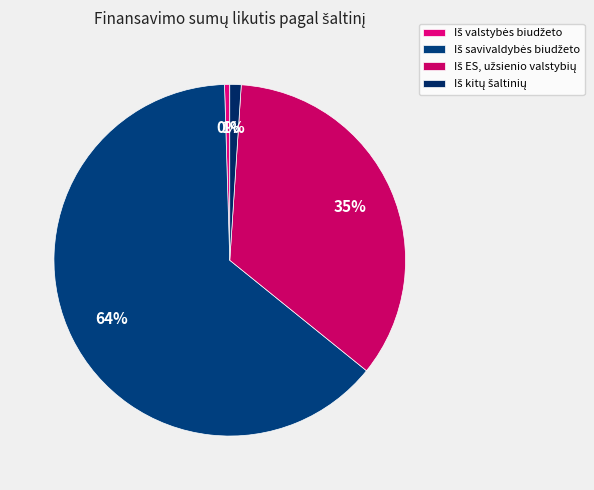

How many segments does this pie chart have?

4